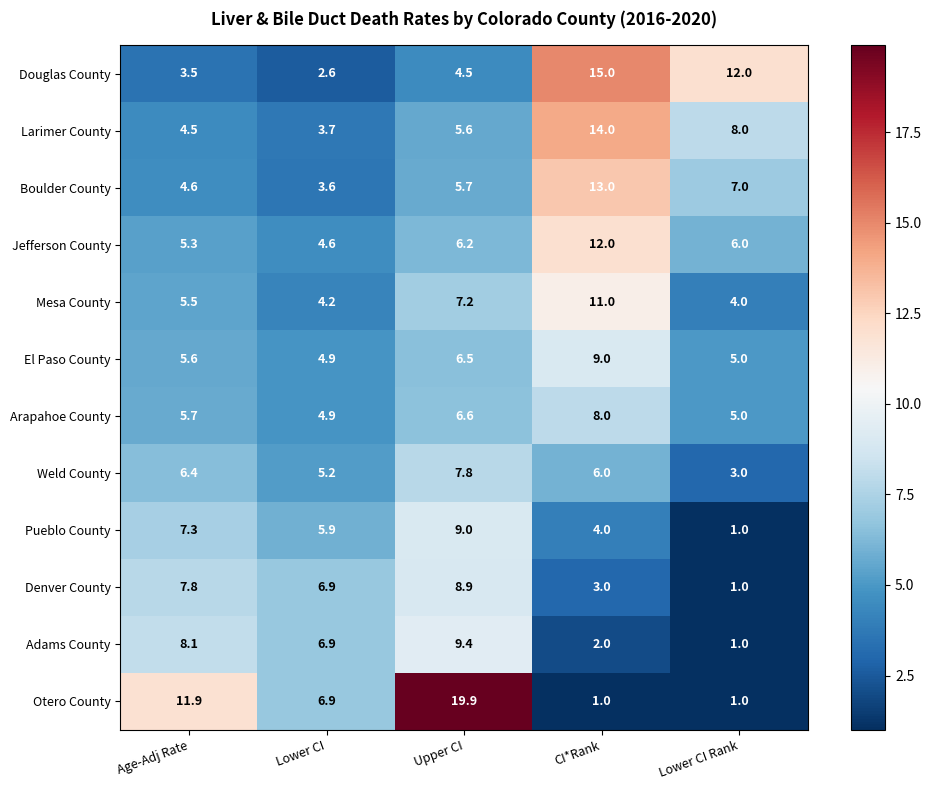

What is the smallest value displayed?

1.0